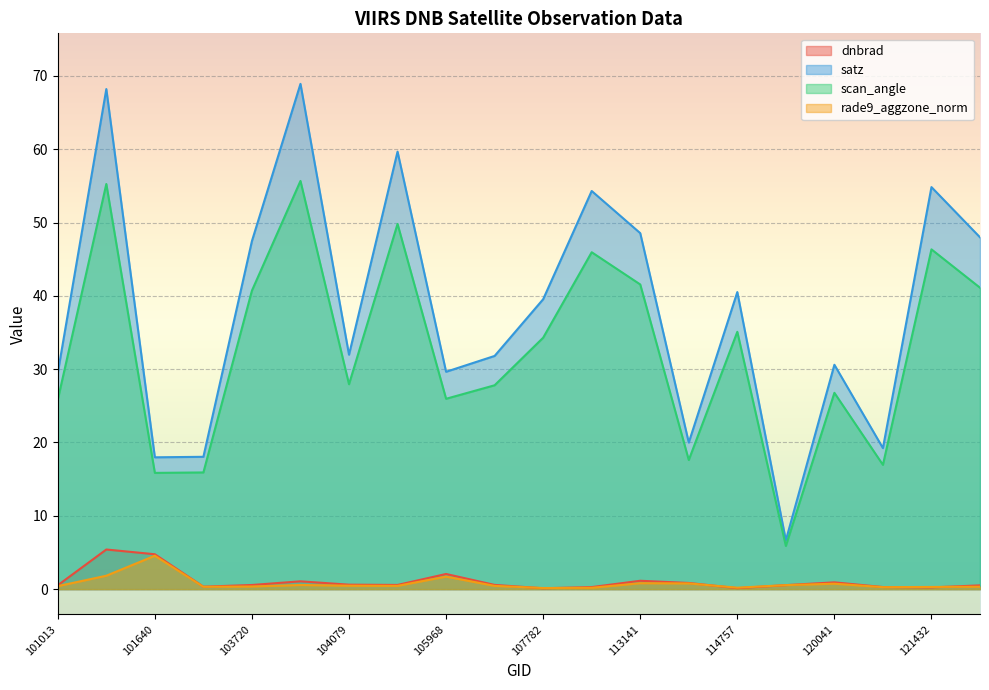

What is the maximum value for satz?

68.9